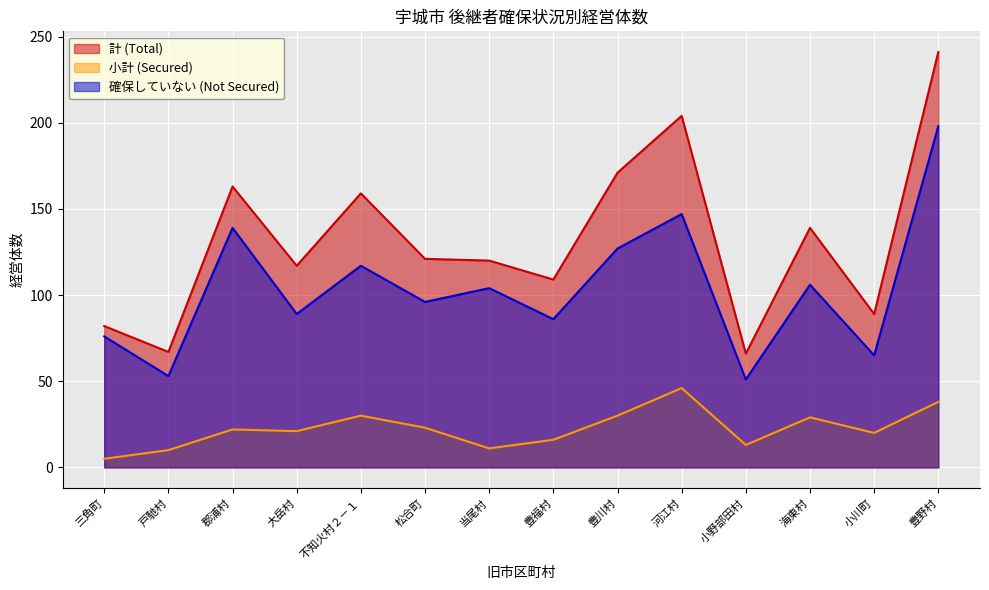

How many interior local valleys does the 確保していない (Not Secured) series have?

6